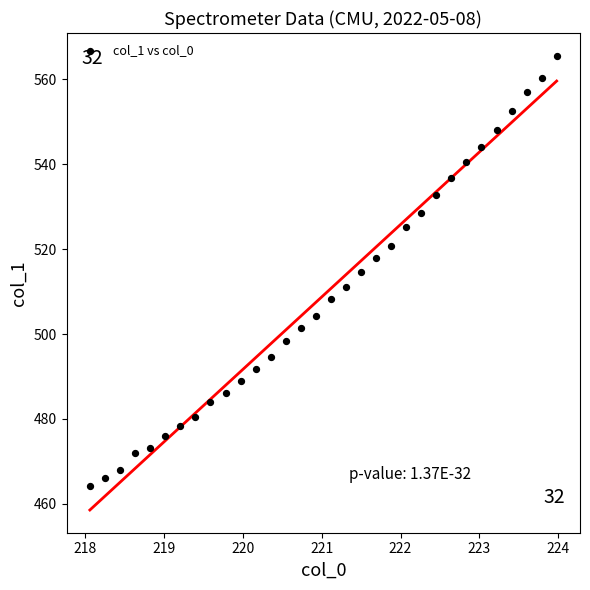

What is the range of X values (max minus min)?

5.9